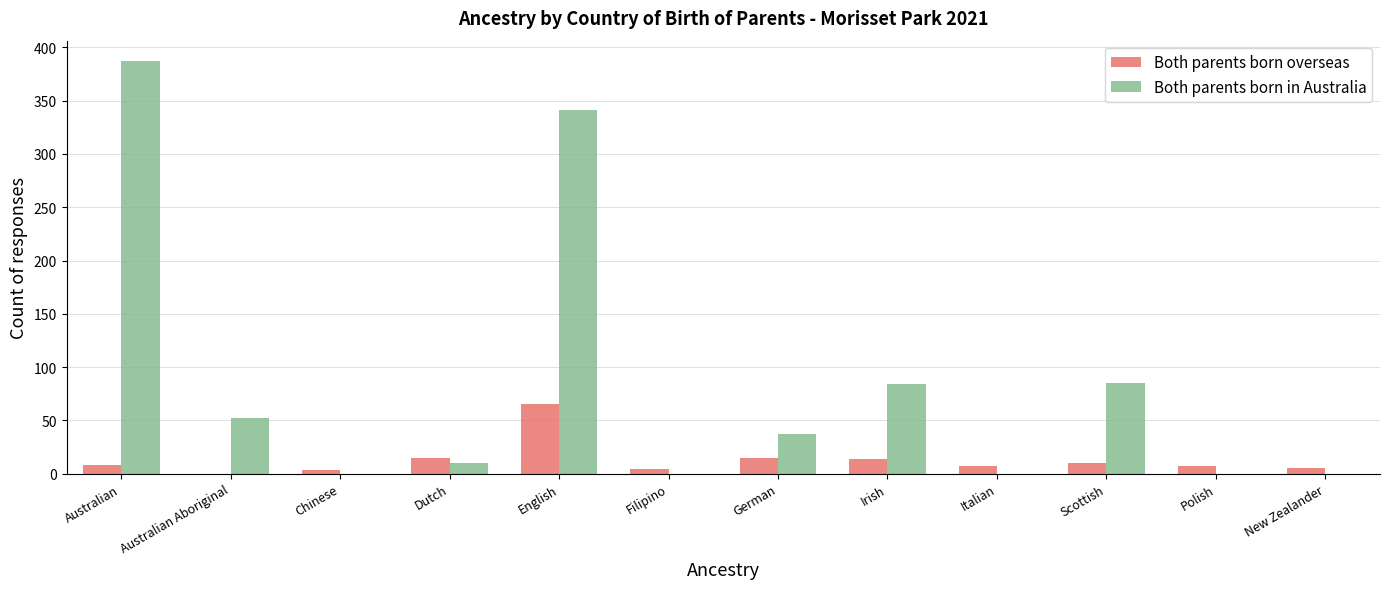

What are all the series names shown in the legend?

Both parents born overseas, Both parents born in Australia